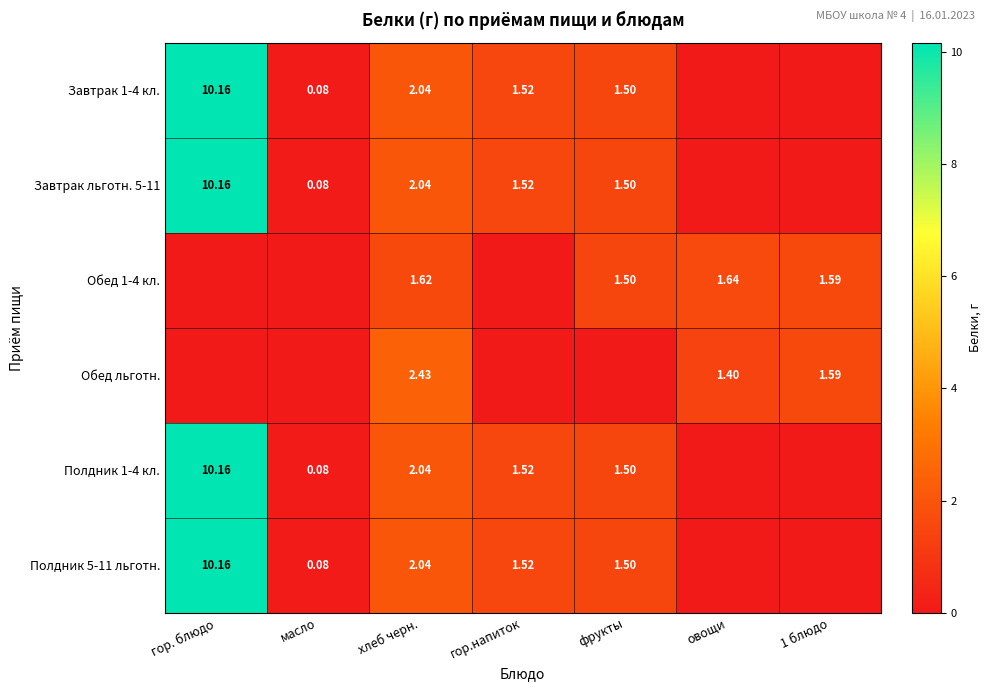

Is the value of Полдник 1-4 кл. at фрукты greater than the value of Завтрак 1-4 кл. at хлеб черн.?

No